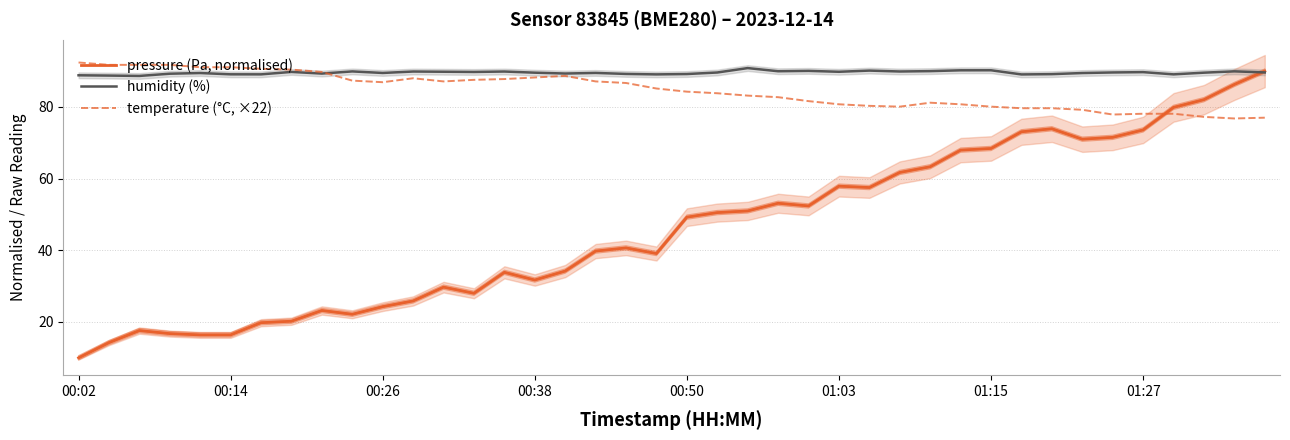

What is the value of the temperature (°C, ×22) point at the 32nd from the left?

79.6